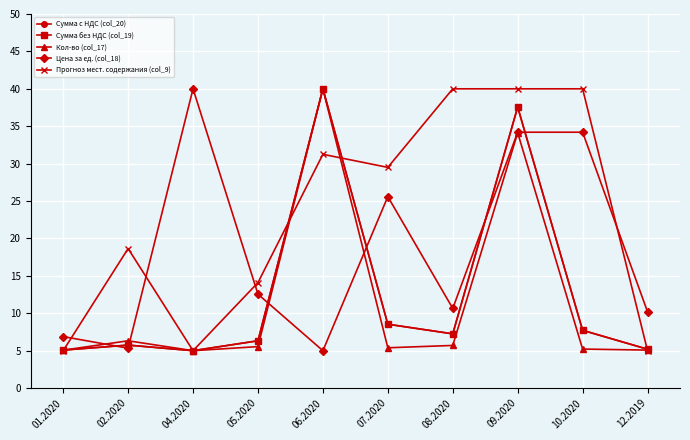

What is the maximum value shown in the chart?

40.0